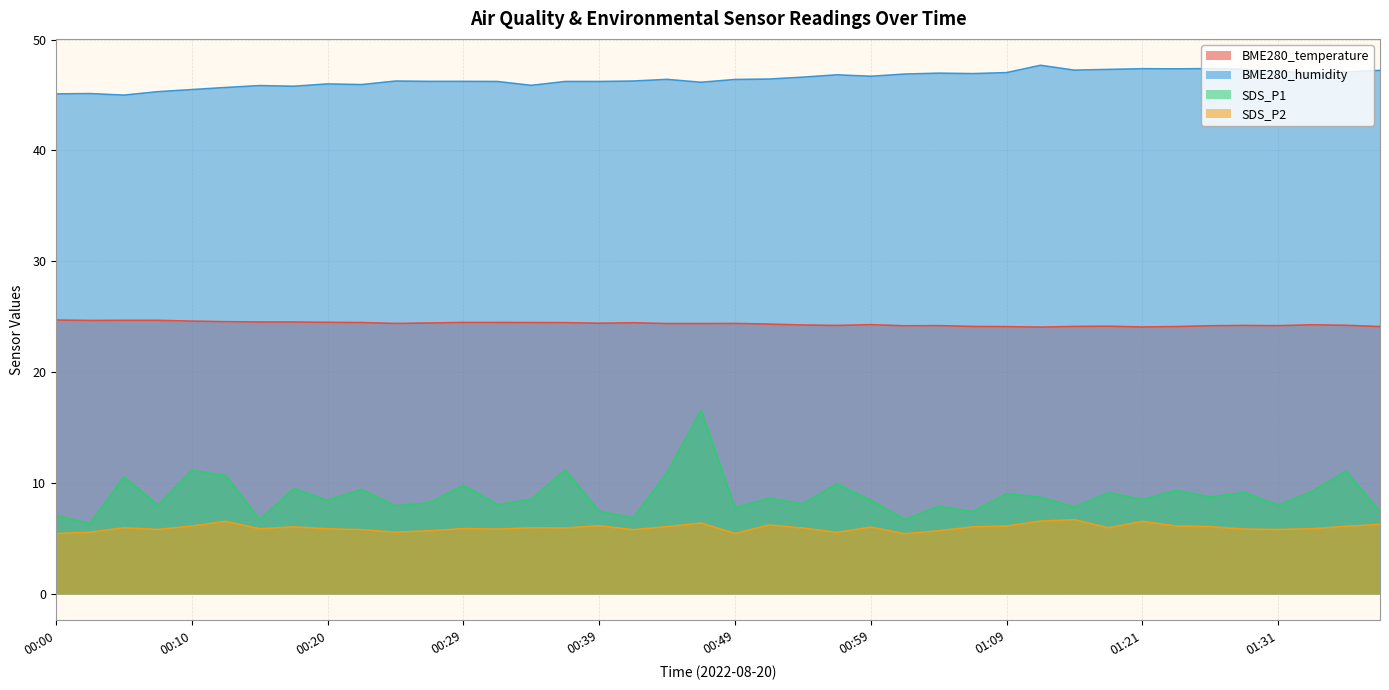

Is it true that BME280_humidity equals 47.4 at 01:26?

True